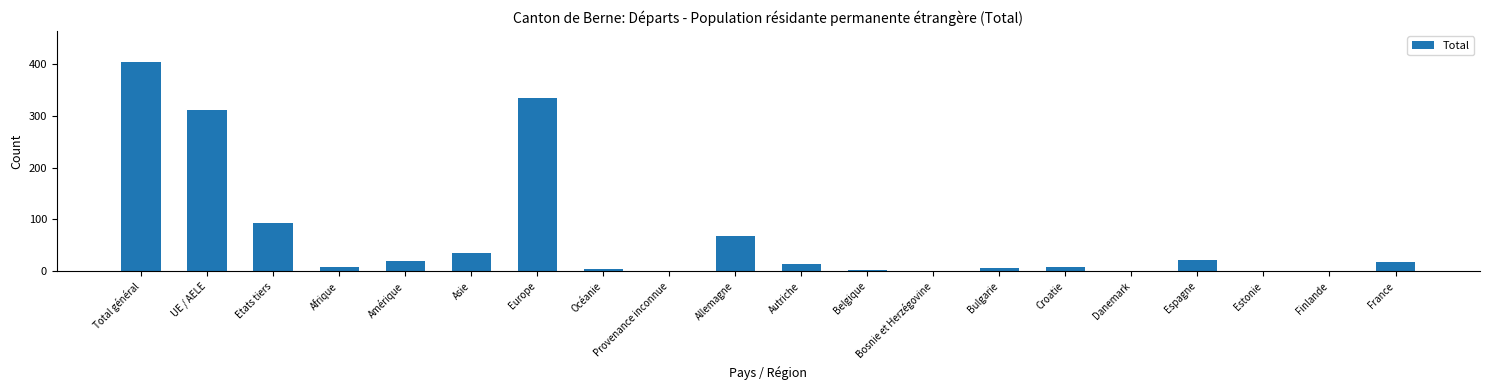

What is the change in value from Asie to Allemagne?

+33